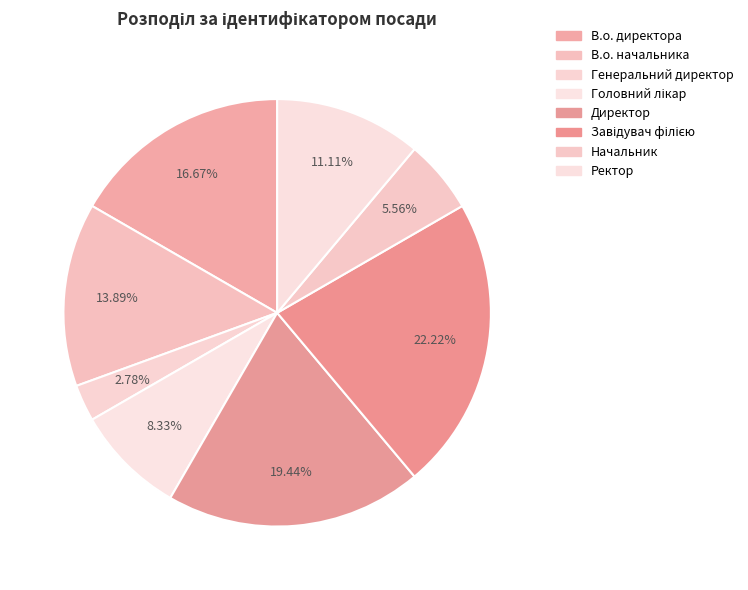

Which slice is the largest?

Завідувач філією